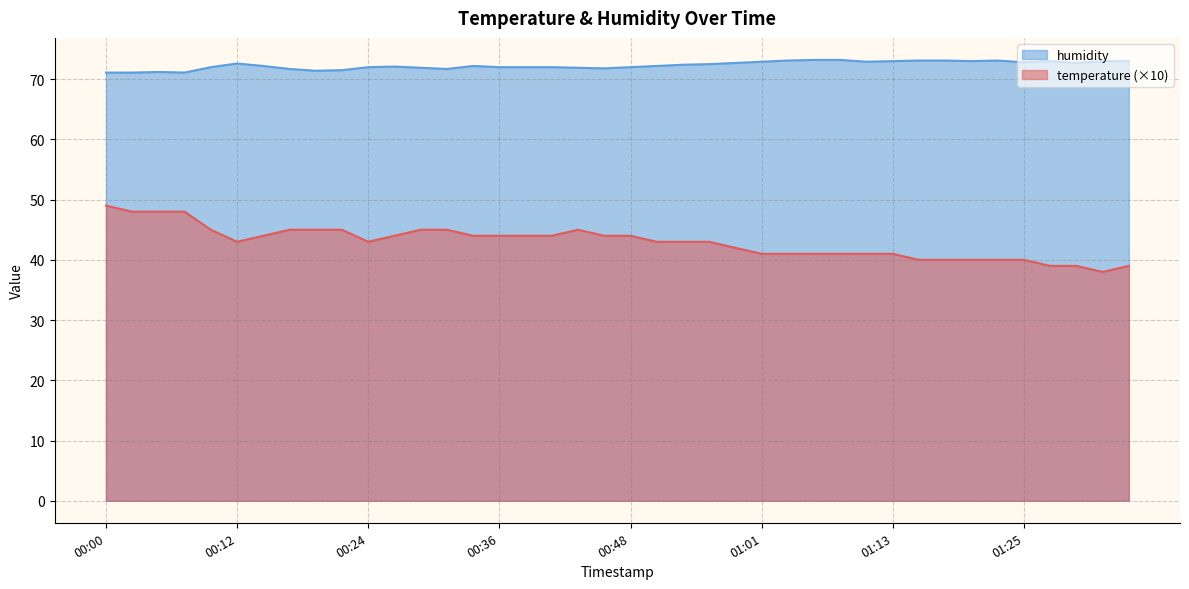

What is the difference between the maximum and minimum values in the temperature series?

11.0